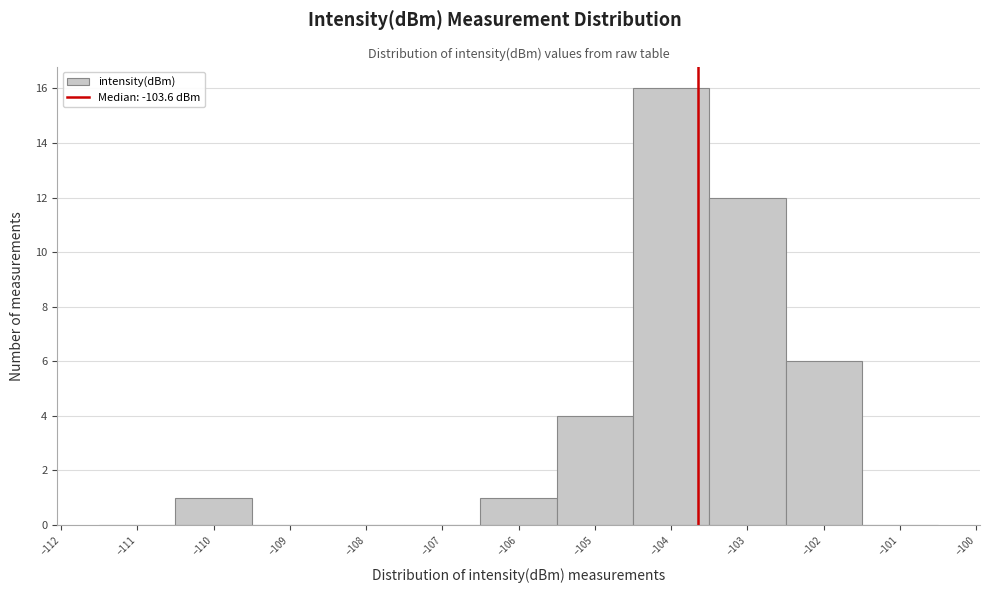

Reading left to right, transcribe this chart: for each bar, give the range it covers on the x-axis and its height. The values are not printed on the chart, so give them approximately, as read against the axis.

-111.5 to -110.5: 0
-110.5 to -109.5: 1
-109.5 to -108.5: 0
-108.5 to -107.5: 0
-107.5 to -106.5: 0
-106.5 to -105.5: 1
-105.5 to -104.5: 4
-104.5 to -103.5: 16
-103.5 to -102.5: 12
-102.5 to -101.5: 6
-101.5 to -100.5: 0